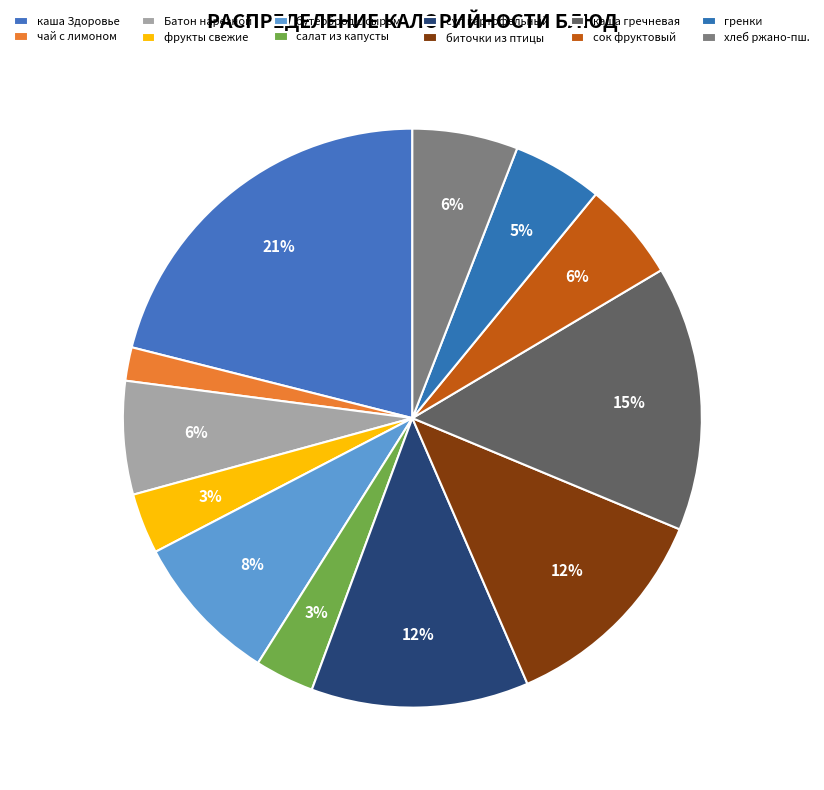

Count the number of slices in the pie.

12